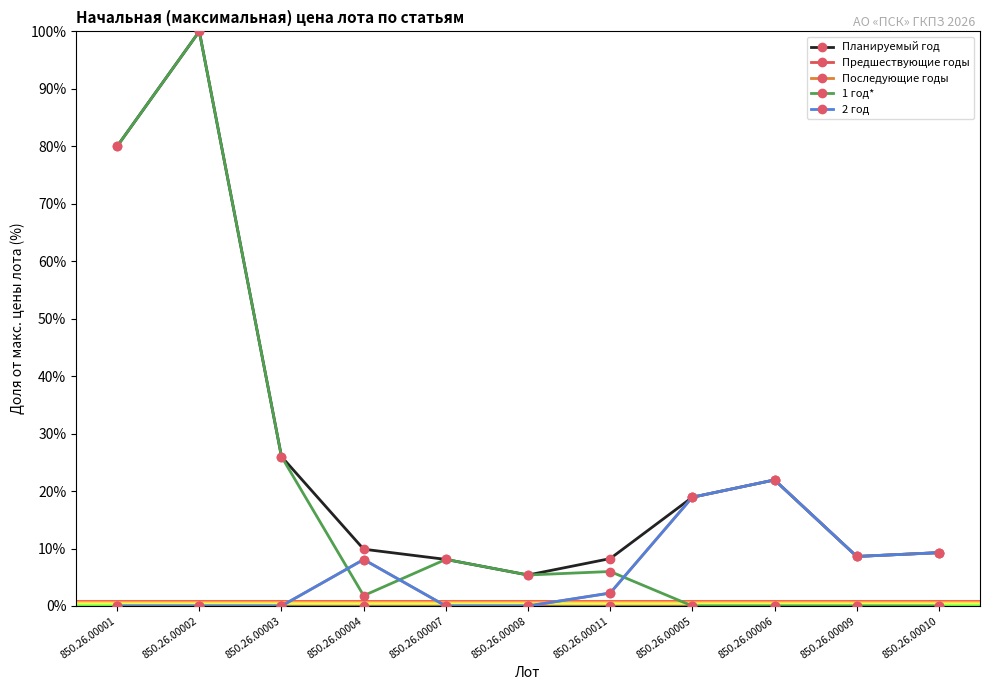

Is this an area chart (filled region under the line)?

No